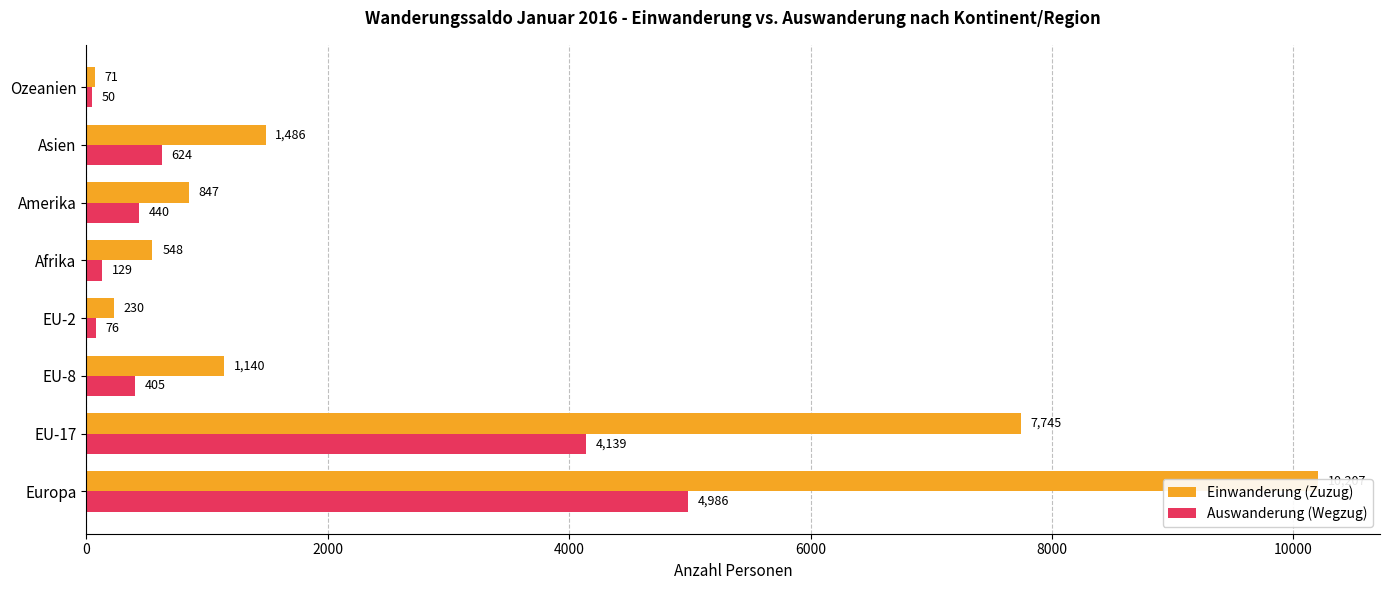

What is the average value of the Einwanderung (Zuzug) series?

2784